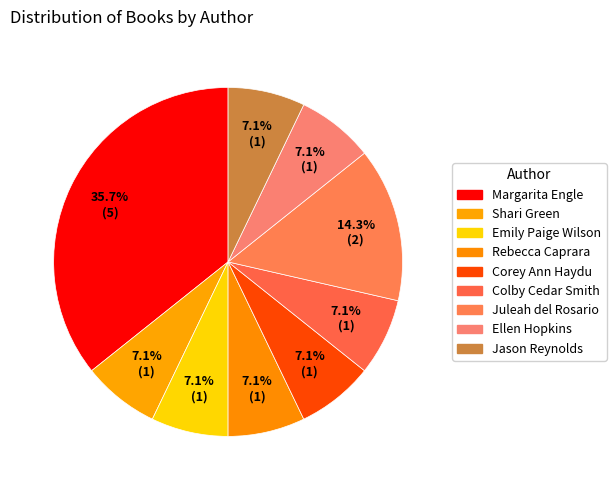

How many segments does this pie chart have?

9